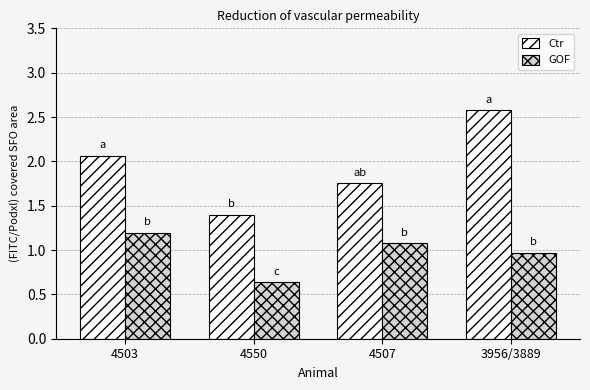

What is the spread (max minus min) of values at 4503?

0.9